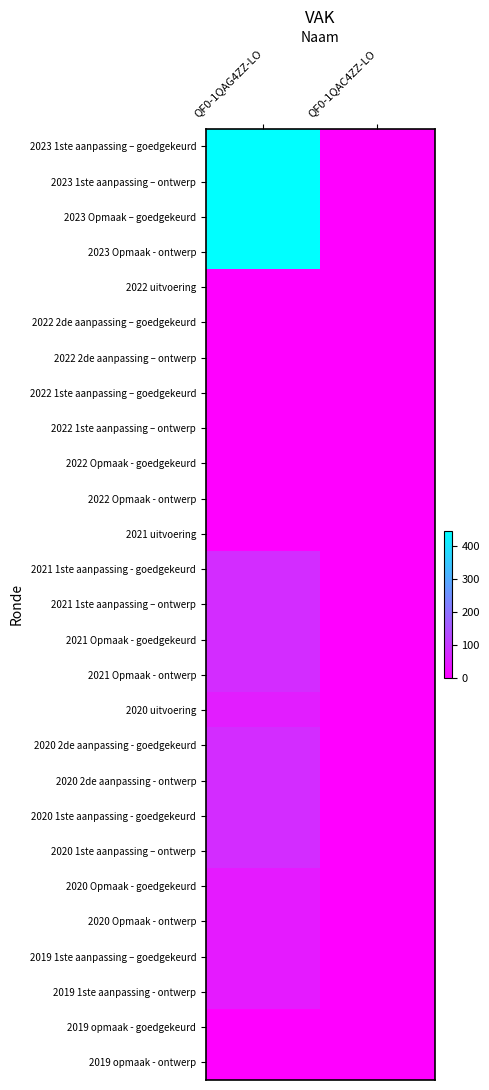

Rank the series at QF0-1QAG4ZZ-LO from lowest to highest value.

2022 uitvoering, 2022 2de aanpassing – goedgekeurd, 2022 2de aanpassing – ontwerp, 2022 1ste aanpassing – goedgekeurd, 2022 1ste aanpassing – ontwerp, 2022 Opmaak - goedgekeurd, 2022 Opmaak - ontwerp, 2021 uitvoering, 2019 opmaak - goedgekeurd, 2019 opmaak - ontwerp, 2020 Opmaak - goedgekeurd, 2020 Opmaak - ontwerp, 2019 1ste aanpassing – goedgekeurd, 2019 1ste aanpassing - ontwerp, 2020 uitvoering, 2021 1ste aanpassing - goedgekeurd, 2021 1ste aanpassing – ontwerp, 2021 Opmaak - goedgekeurd, 2021 Opmaak - ontwerp, 2020 2de aanpassing - goedgekeurd, 2020 2de aanpassing - ontwerp, 2020 1ste aanpassing - goedgekeurd, 2020 1ste aanpassing – ontwerp, 2023 1ste aanpassing – goedgekeurd, 2023 1ste aanpassing – ontwerp, 2023 Opmaak – goedgekeurd, 2023 Opmaak - ontwerp